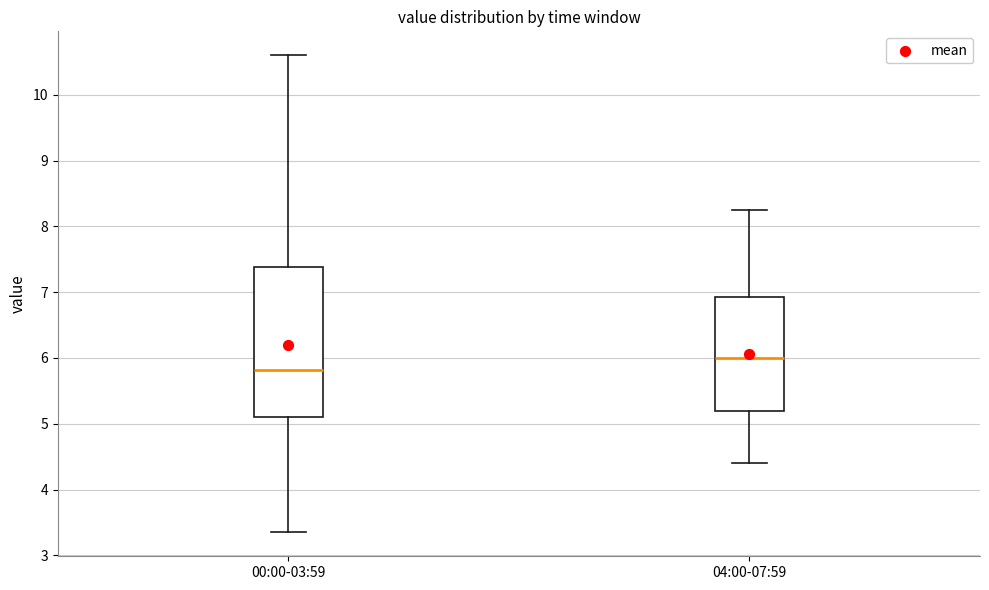

Reading left to right, transcribe this box plot: for each box, give where its median line is, the range the box spans, and where its two whiskers end, as read against the y-axis. The values are not printed on the chart, so give them approximately, as read against the axis.

00:00-03:59: median 5.8, box 5.1 to 7.4, whiskers 3.4 to 10.6
04:00-07:59: median 6.0, box 5.2 to 6.9, whiskers 4.4 to 8.3